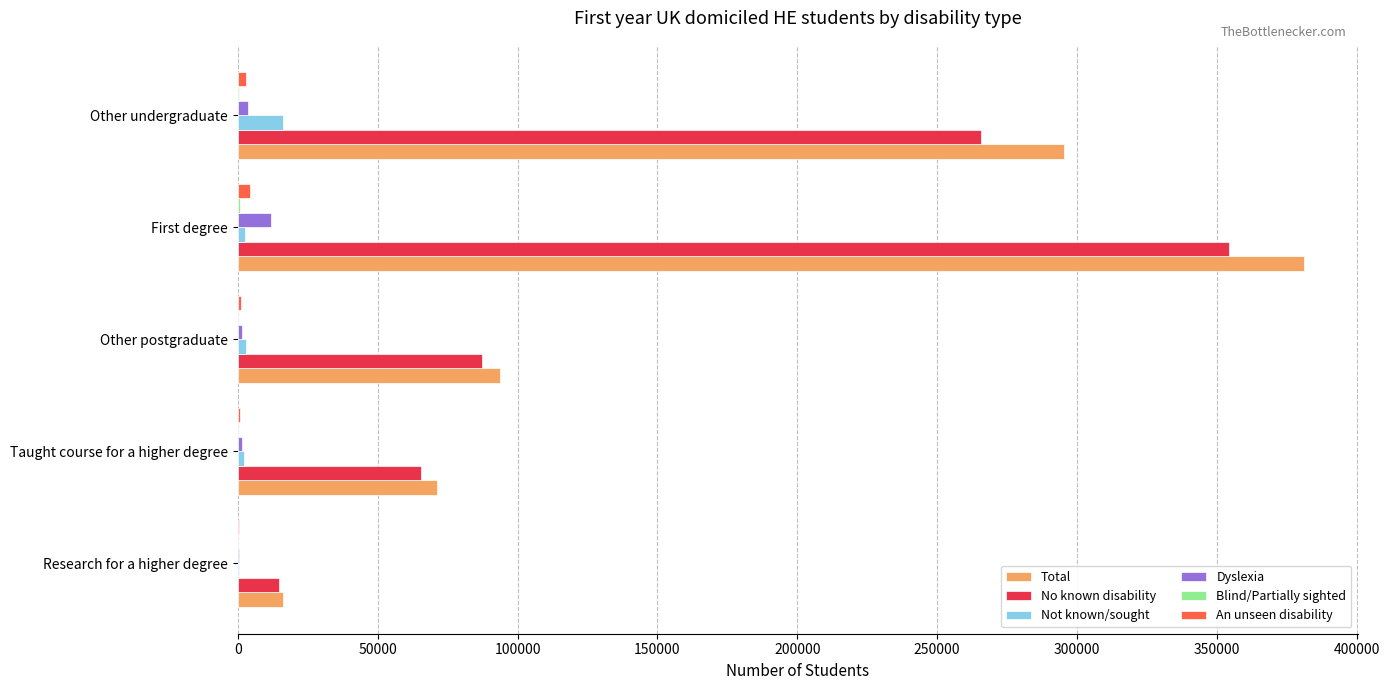

At which label is No known disability closest to 184390?

Other undergraduate